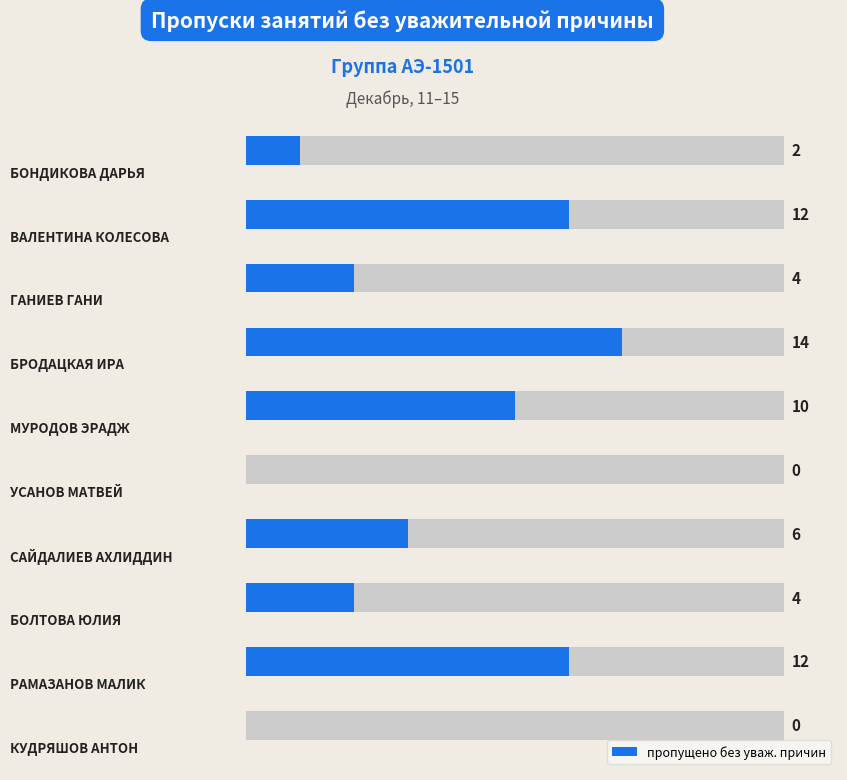

What is the change in value from 3 to 8?

-2